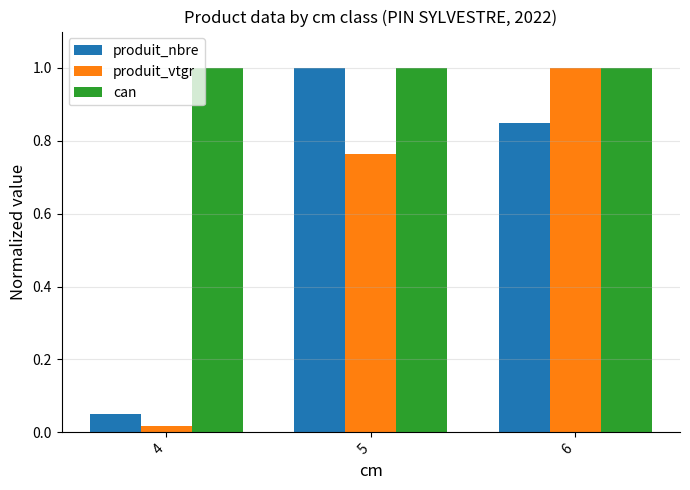

Rank the categories by produit_vtgr value from highest to lowest.

6, 5, 4